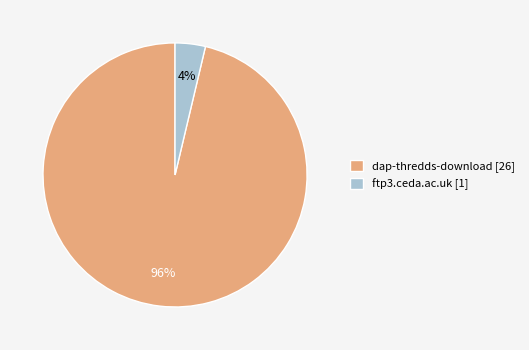

What percentage is the ftp3.ceda.ac.uk slice, to the nearest percent?

4%